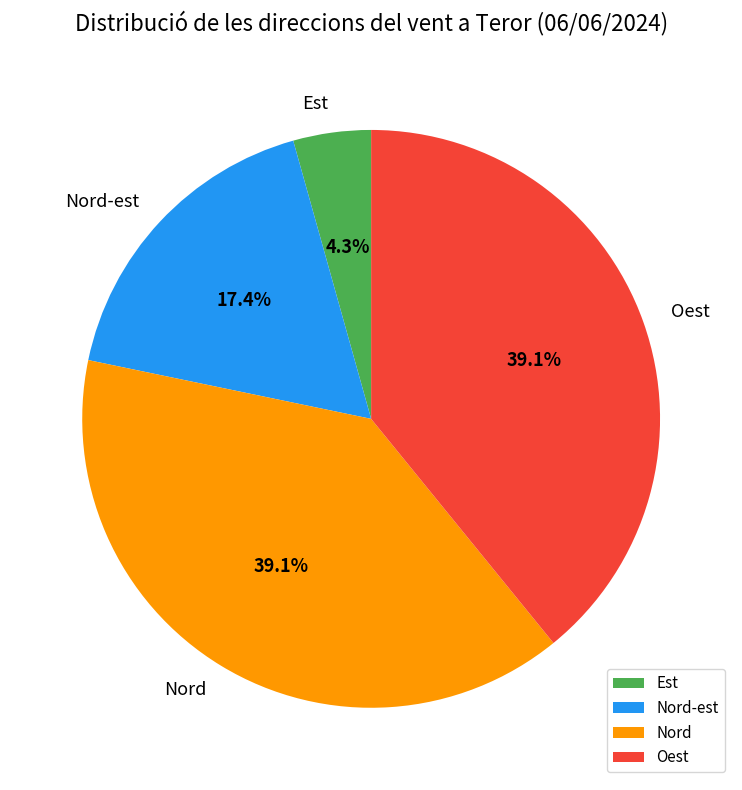

To the nearest percent, what is the difference between the Est and Nord-est slice percentages?

13%